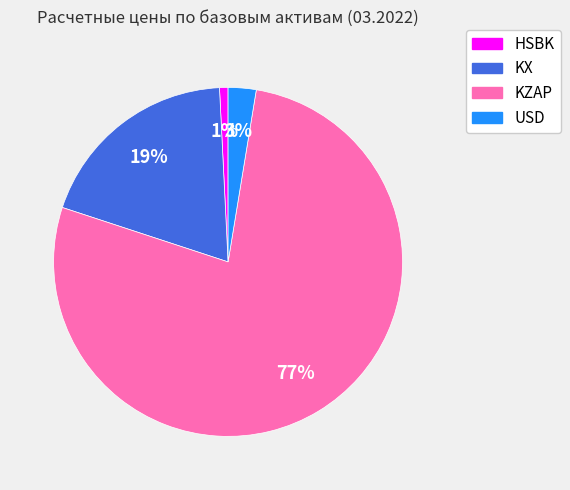

Count the number of slices in the pie.

4